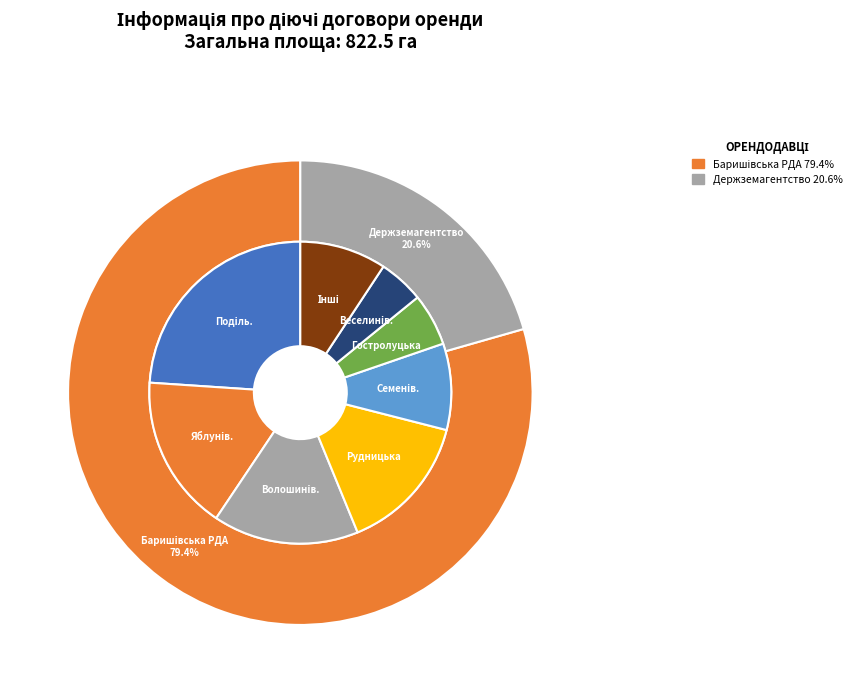

True or false: Баришівський район accounts for 11% of the total.

False